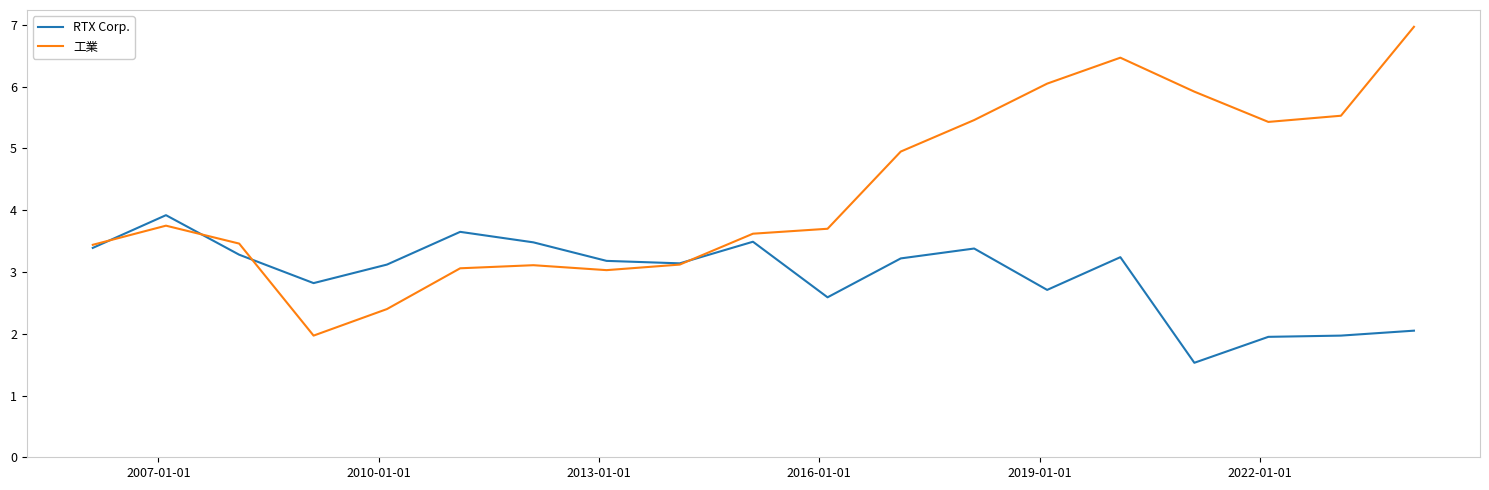

Which series has the largest total across all categories?

工業